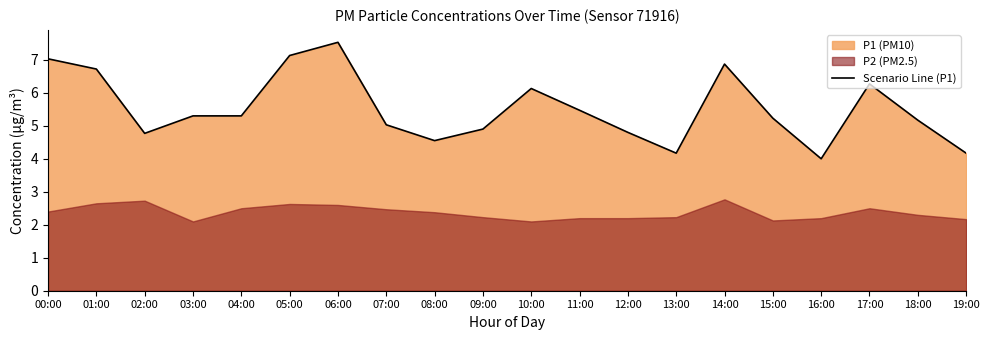

List the labels in order of value, smallest first.

16:00, 13:00, 19:00, 08:00, 02:00, 12:00, 09:00, 07:00, 18:00, 15:00, 03:00, 04:00, 11:00, 10:00, 17:00, 01:00, 14:00, 00:00, 05:00, 06:00